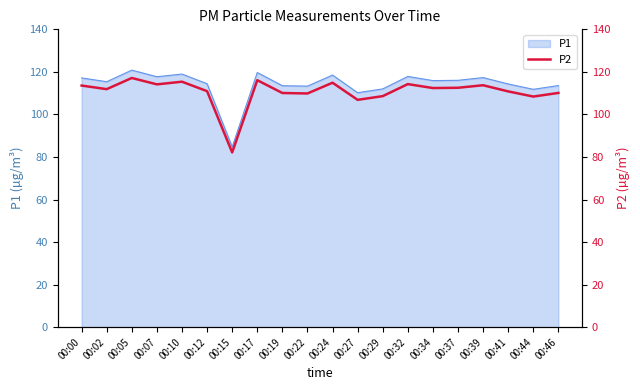

The P1 series shows 110.2 at 00:27. True or false?

True